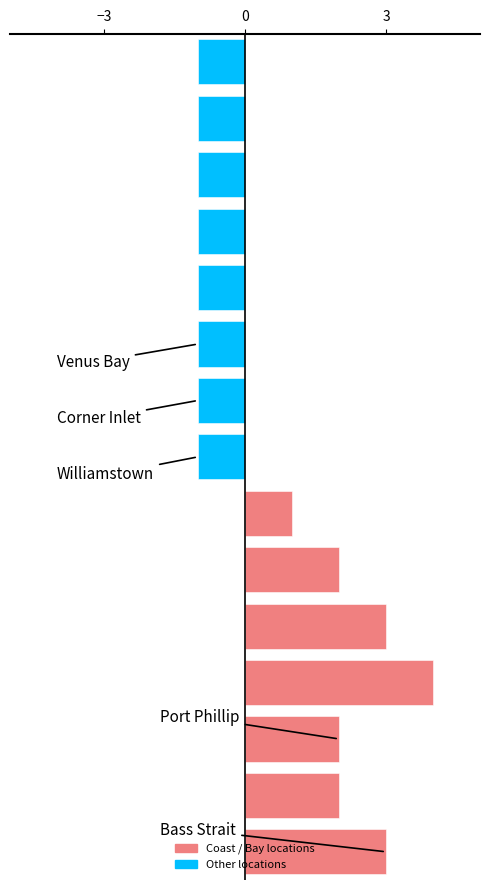

What is the difference between the maximum and minimum values?

5